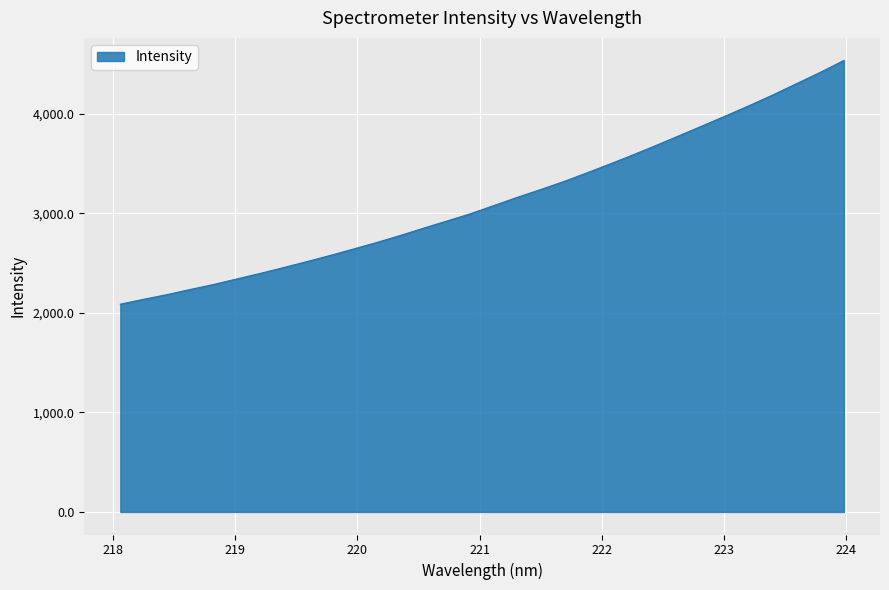

What is the maximum value shown in the chart?

4538.3